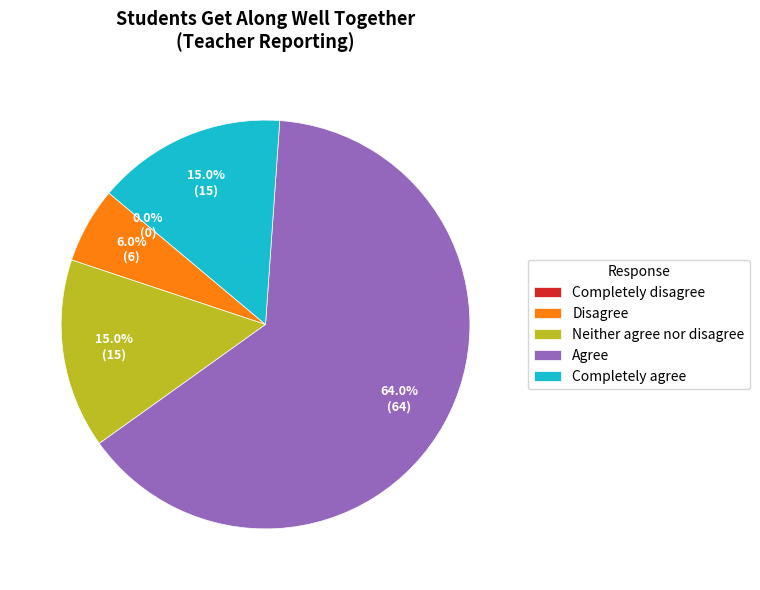

Rank the categories by value from highest to lowest.

Agree, Neither agree nor disagree, Completely agree, Disagree, Completely disagree